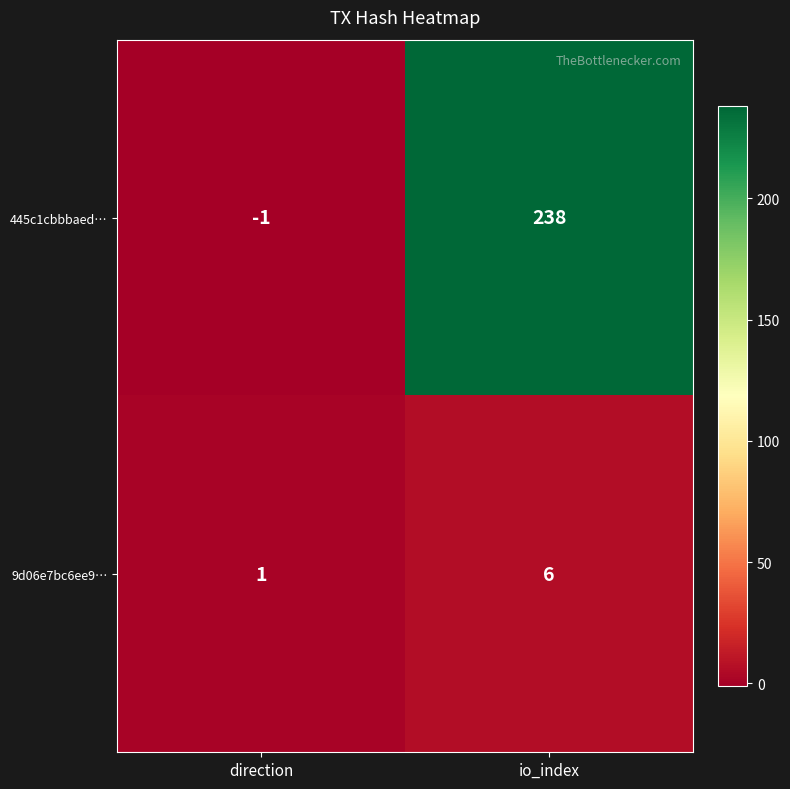

How many values in the 445c1cbbbaed… series are below 238?

1